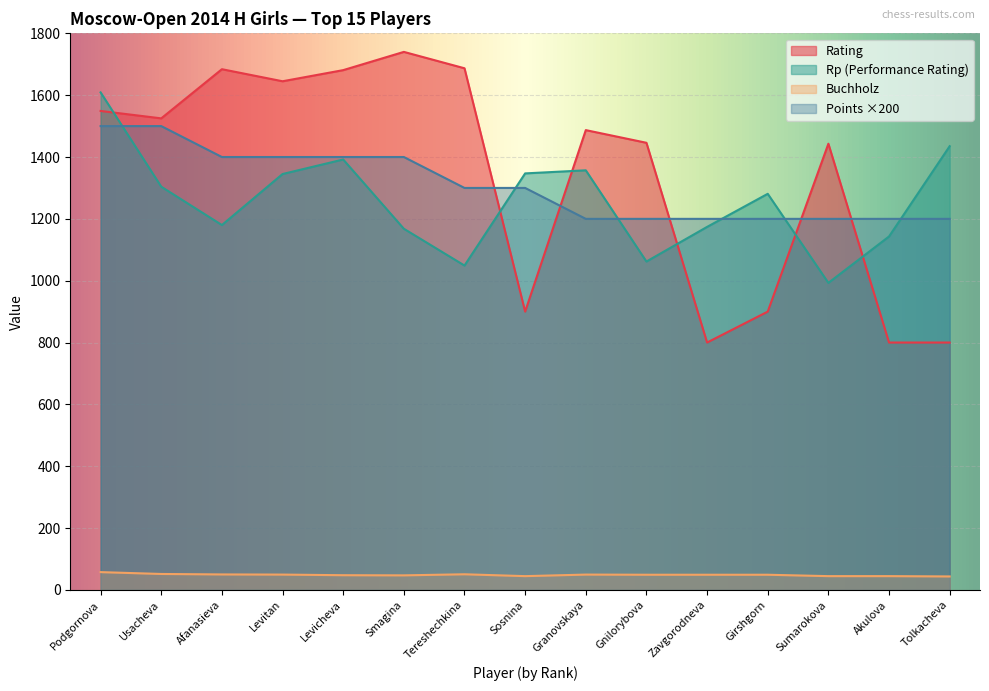

True or false: Buchholz and Rp cross at least once.

False